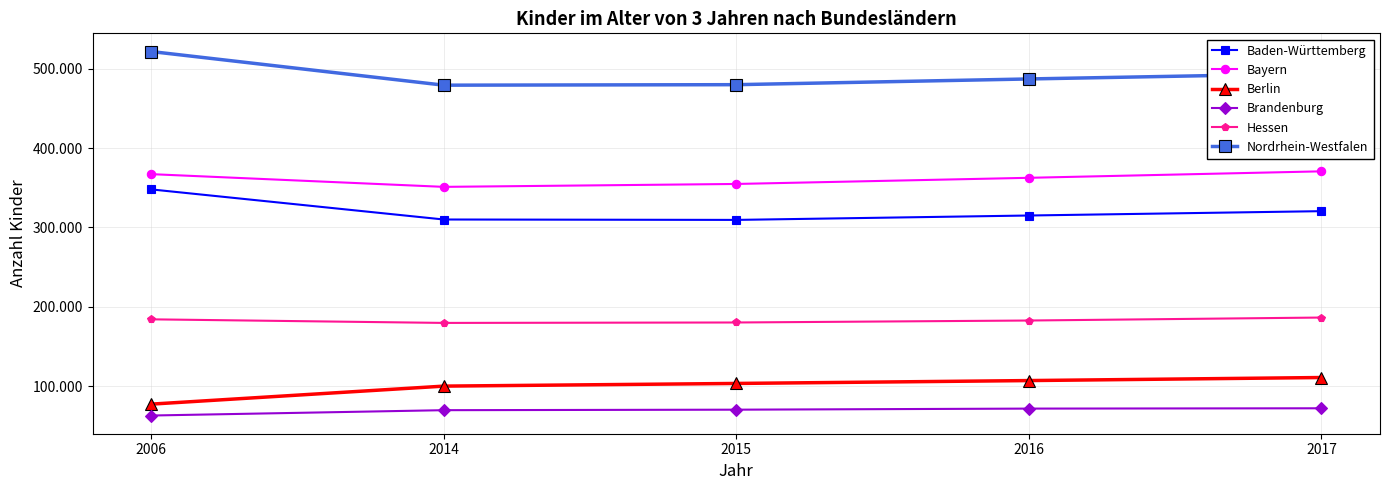

Reading left to right, transcribe all the data shown in this chart.

Baden-Württemberg: 2006=348065	2014=310082	2015=309575	2016=315121	2017=320602
Bayern: 2006=367303	2014=351253	2015=354918	2016=362681	2017=370849
Berlin: 2006=77178	2014=99901	2015=103273	2016=106904	2017=110743
Brandenburg: 2006=62810	2014=69552	2015=70182	2016=71545	2017=71947
Hessen: 2006=184152	2014=179628	2015=180172	2016=182654	2017=186406
Nordrhein-Westfalen: 2006=521970	2014=479530	2015=480158	2016=487379	2017=494192